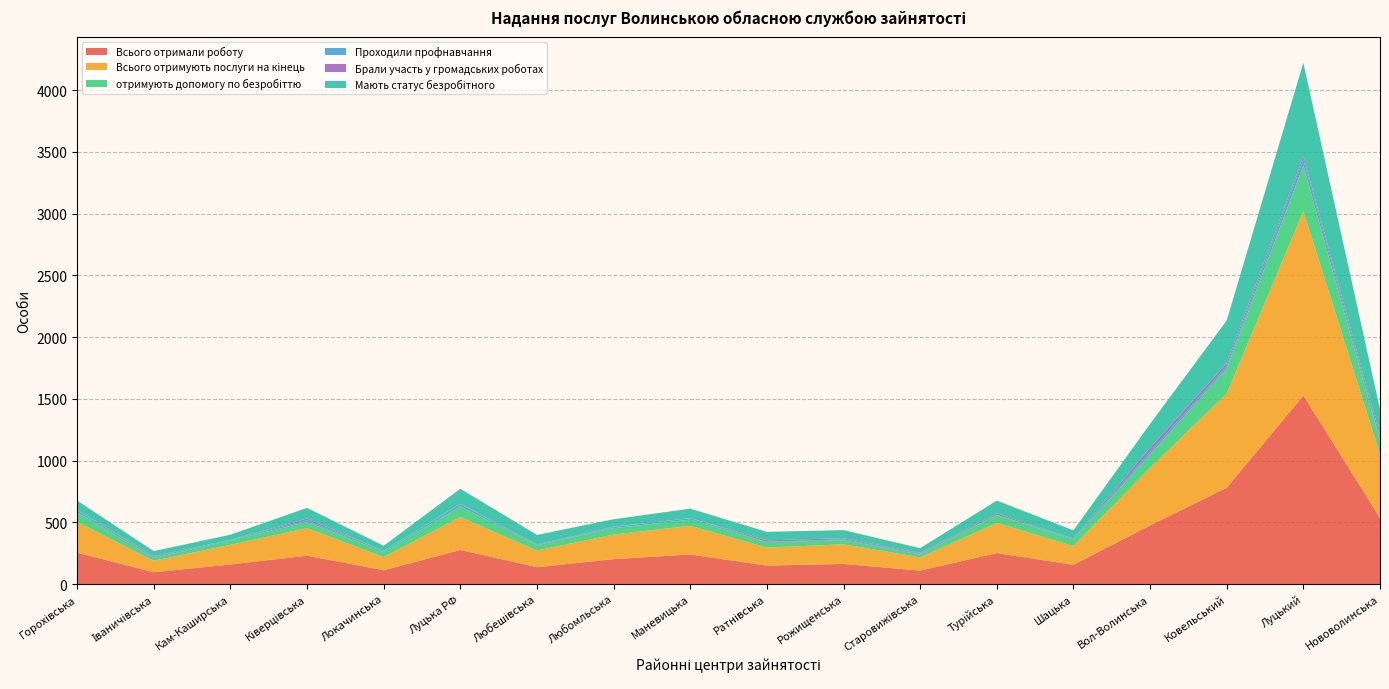

Reading left to right, list all the values displayed in this chart.

Всього отримали роботу: 254	96	159	230	112	276	137	202	240	150	163	109	251	156	475	780	1527	536
Всього отримують послуги на кінець: 250	93	159	224	107	267	135	199	232	146	159	108	244	153	467	763	1494	517
отримують допомогу по безробіттю: 78	23	35	50	41	86	42	52	50	43	34	23	64	51	106	203	368	107
Проходили профнавчання: 16	9	5	13	9	19	3	8	12	3	7	7	2	7	23	18	51	15
Брали участь у громадських роботах: 4	6	0	13	1	3	5	4	0	12	8	6	11	2	33	25	25	27
Мають статус безробітного: 74	40	42	87	40	121	76	60	77	69	66	38	104	66	193	346	757	214